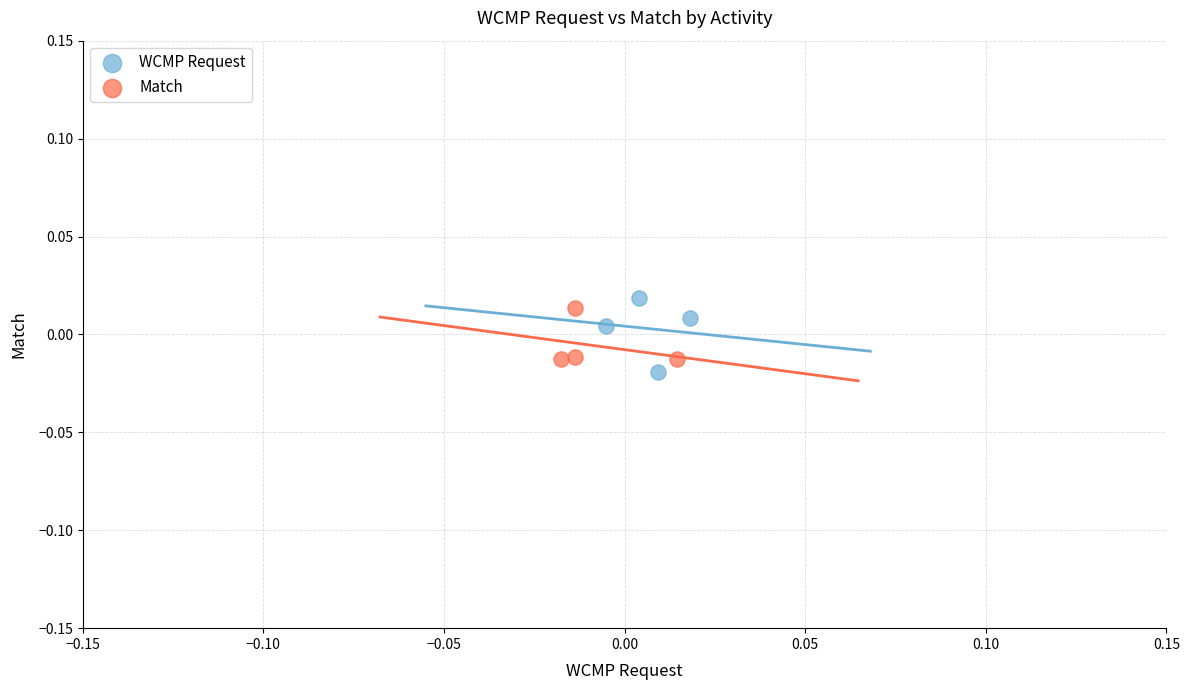

Which series reaches the minimum Y coordinate?

WCMP Request